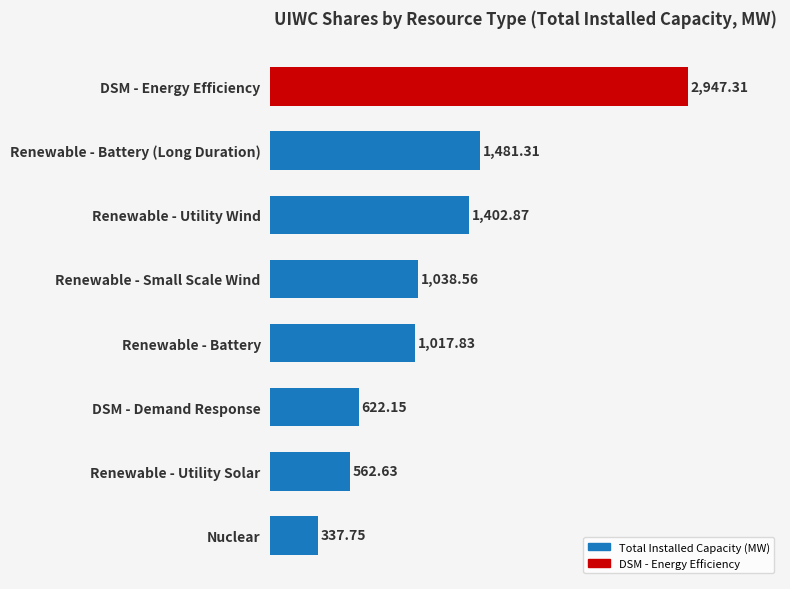

Where is the data nearest to the value 1642?

Renewable - Battery (Long Duration)